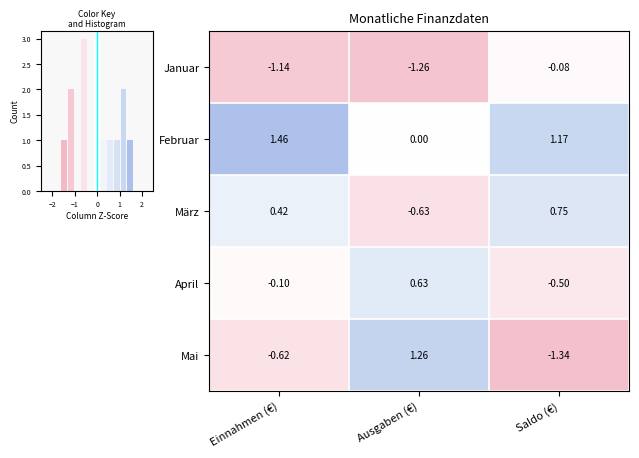

At which category is the sum across all series the highest?

Saldo (€)